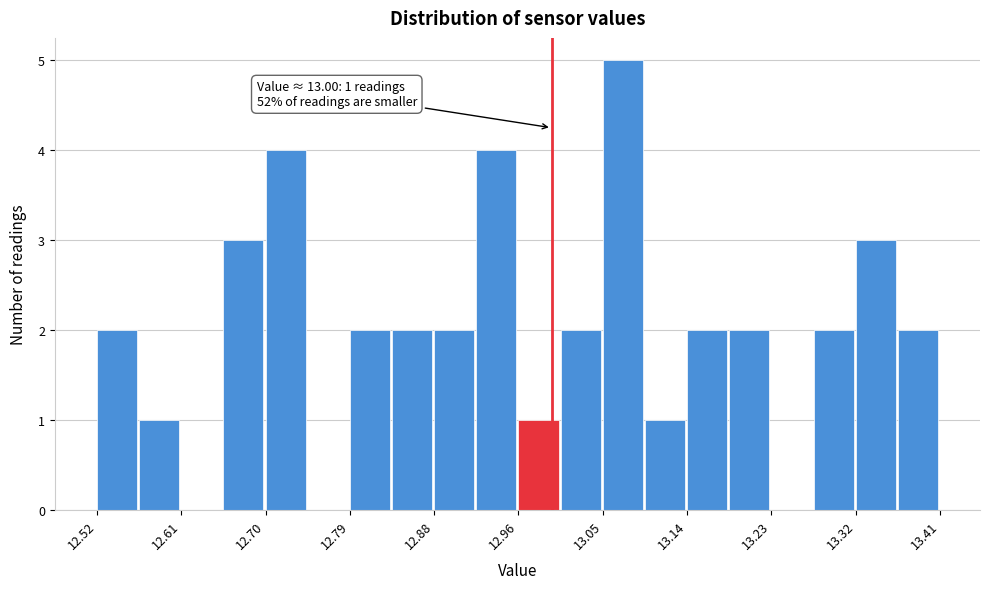

Which range on the x-axis has the tallest bar?

13.05 to 13.10